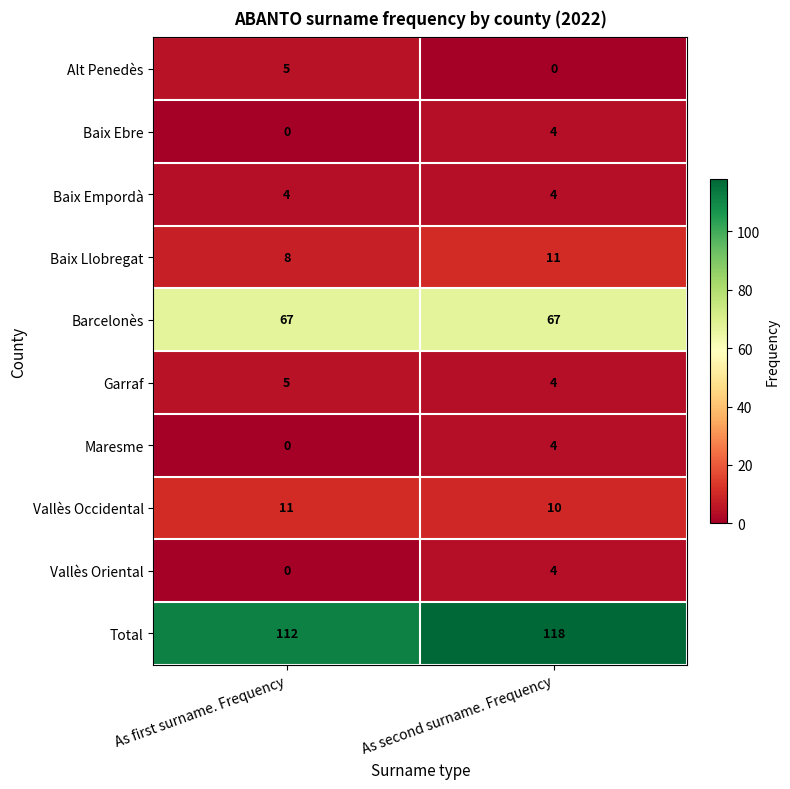

What is the sum of all Vallès Occidental values?

21